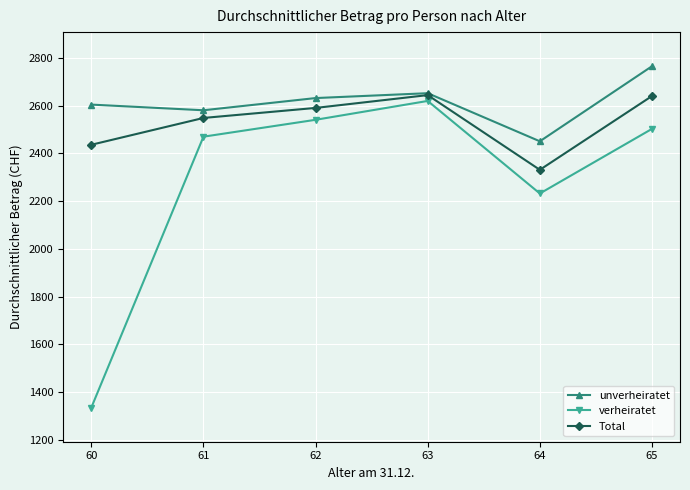

Does the chart have visible grid lines?

Yes